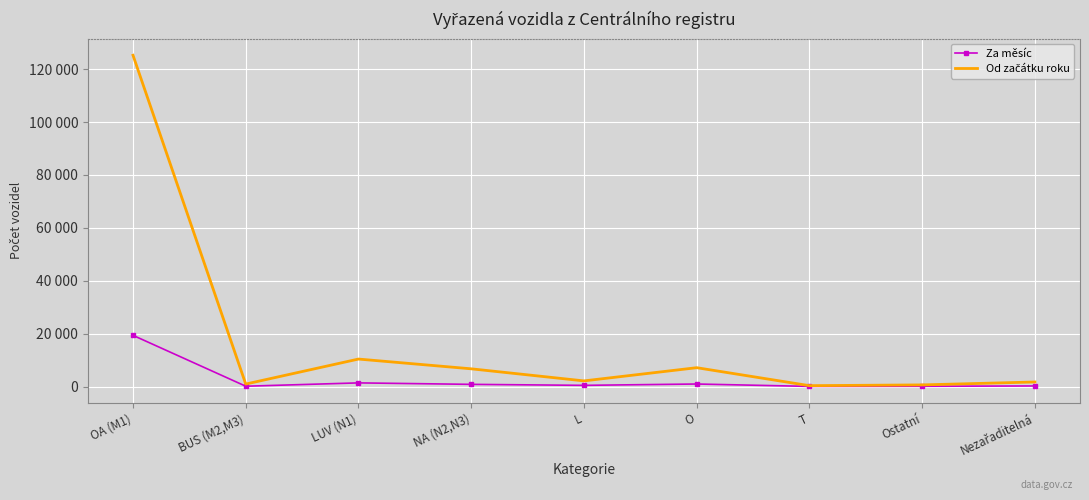

How many interior local valleys does the Od začátku roku series have?

3